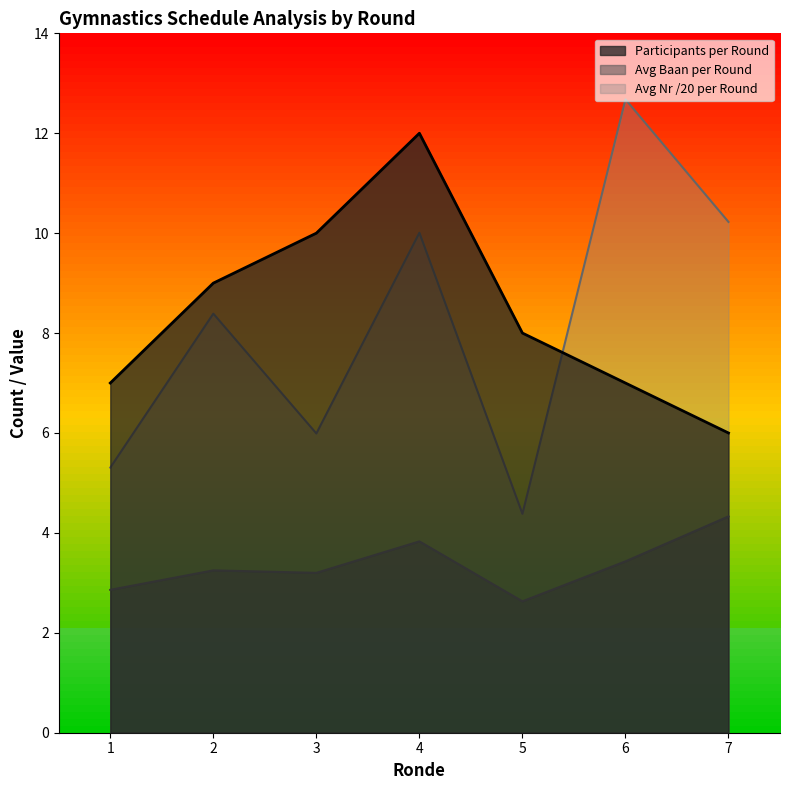

What is the lowest value of the Avg Baan per Round series?

2.6